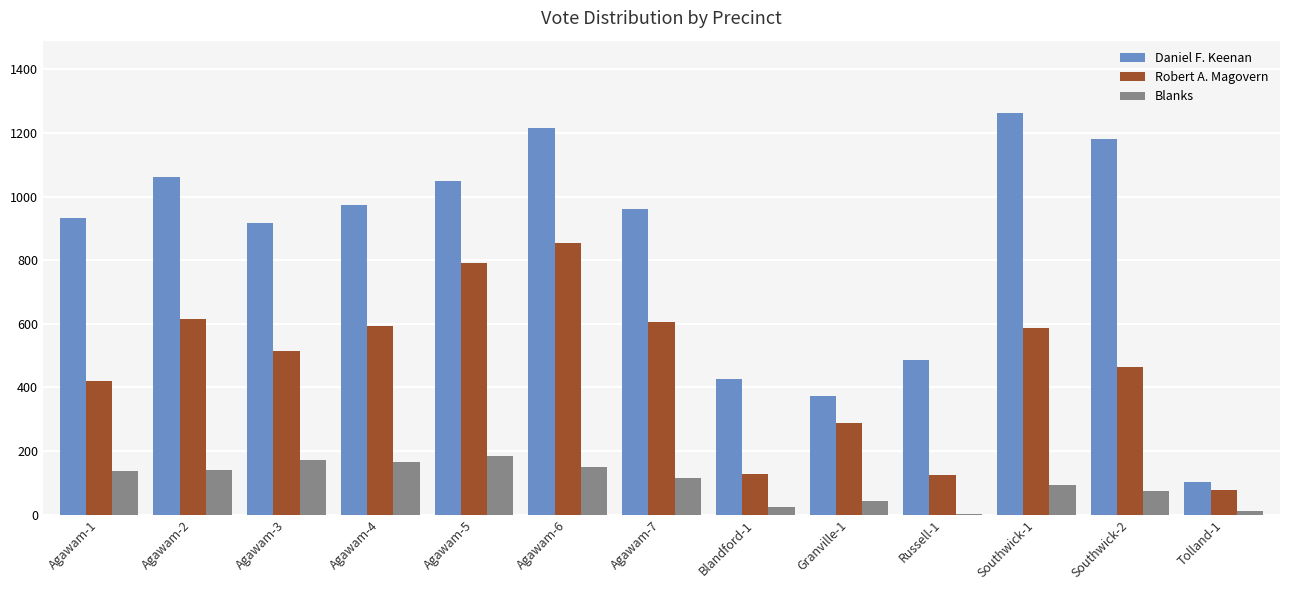

Between Southwick-2 and Tolland-1, which series saw the biggest shift?

Daniel F. Keenan